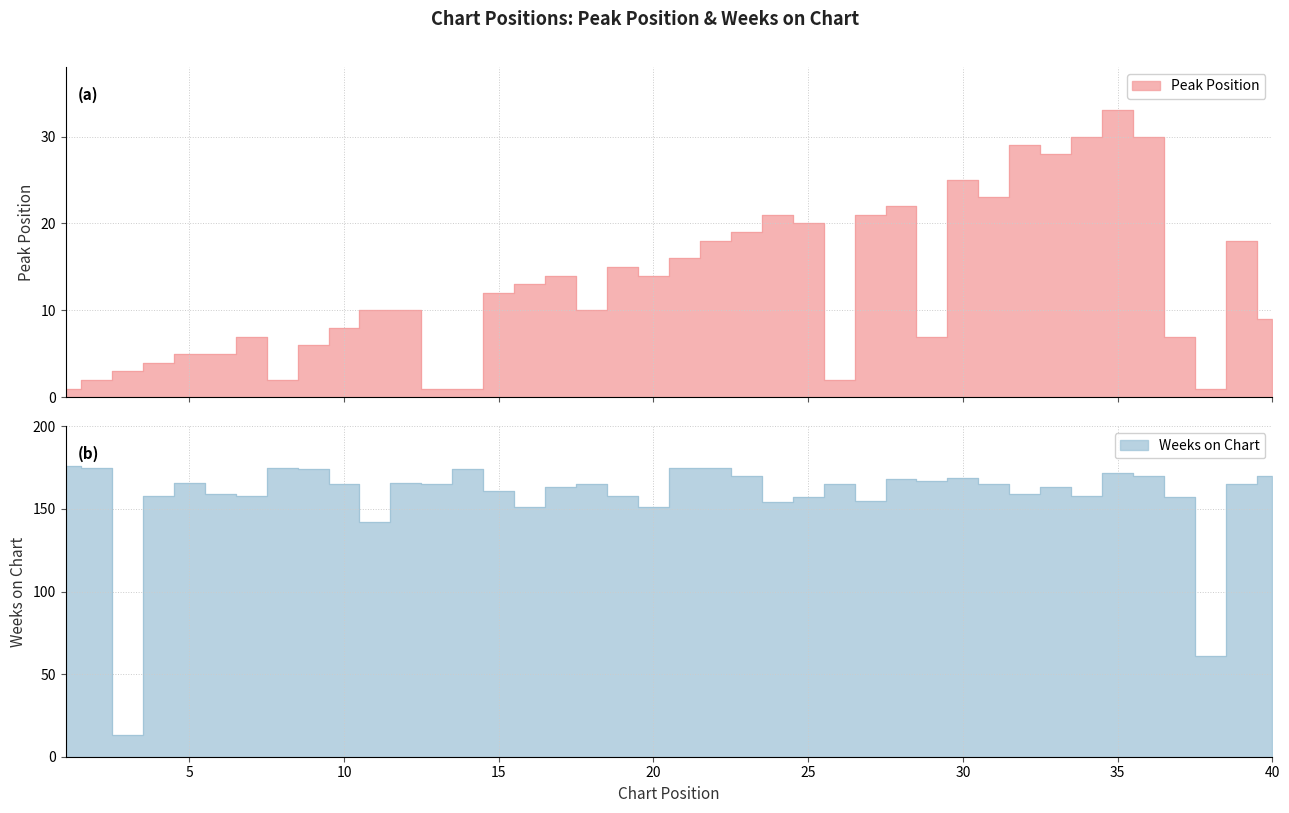

True or false: Peak Position has more than 2 interior local peaks.

True